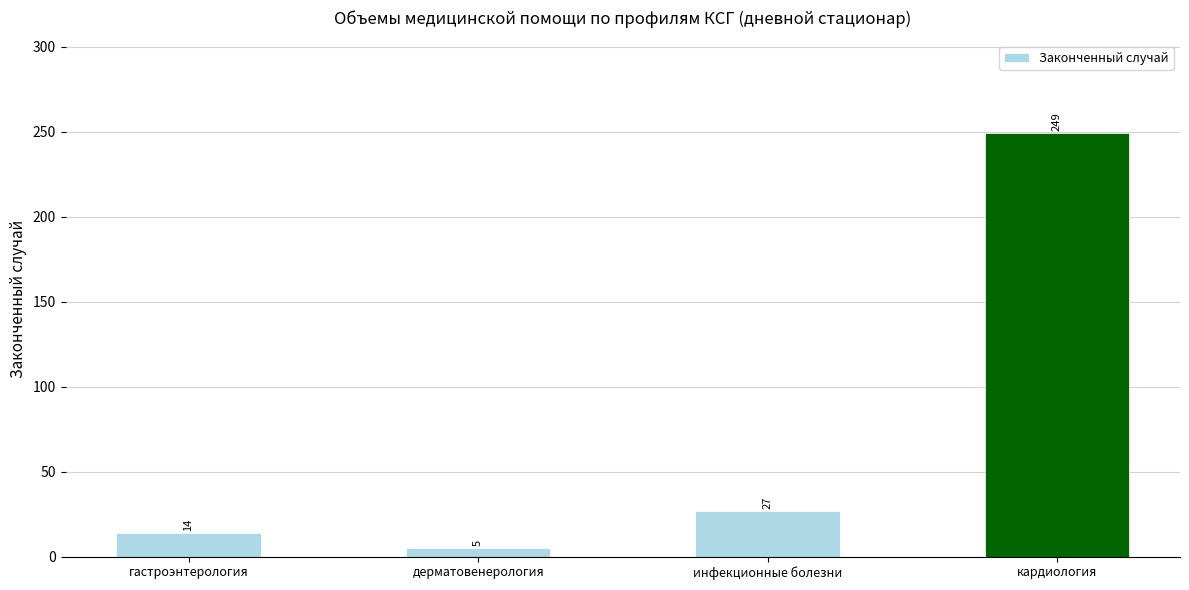

Which category has the highest value across all series?

кардиология